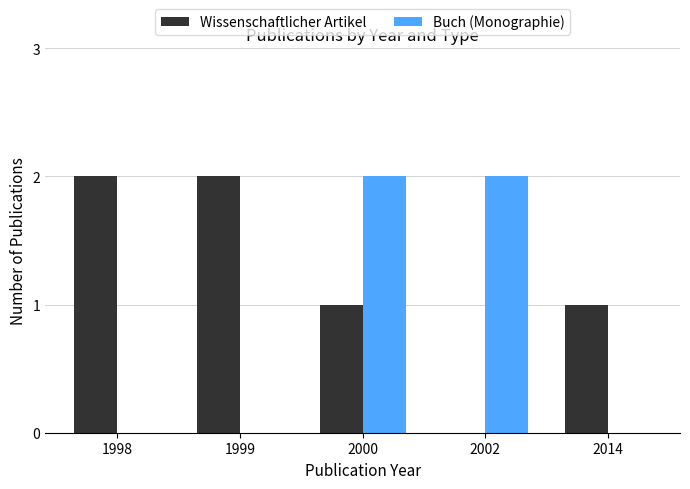

The Wissenschaftlicher Artikel series shows 2 at 1998. True or false?

True